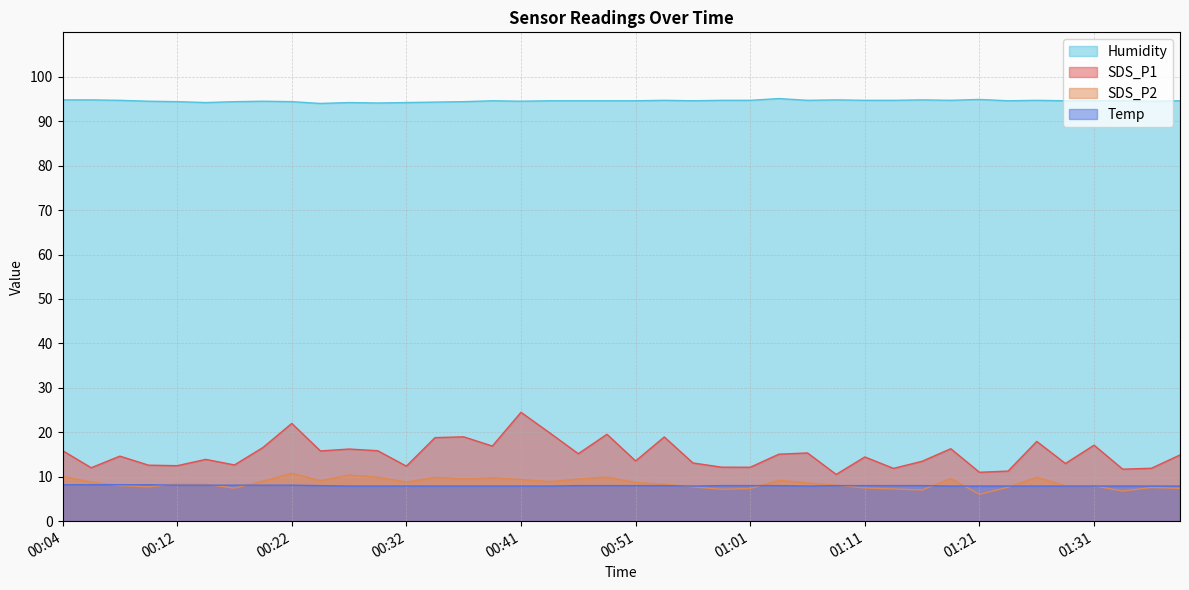

List the series in order of their peak value, highest first.

Humidity, SDS_P1, SDS_P2, Temp